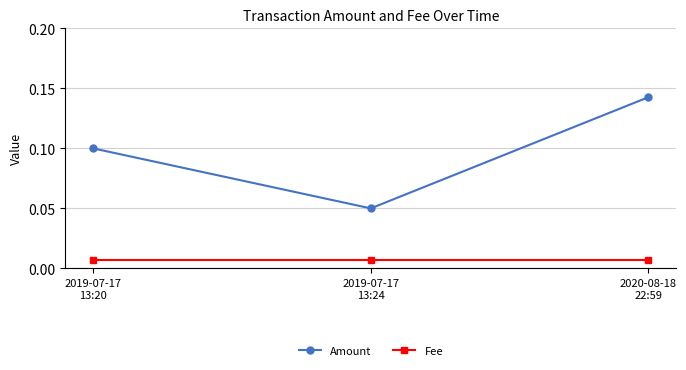

Which series has the largest range (max minus min)?

Amount